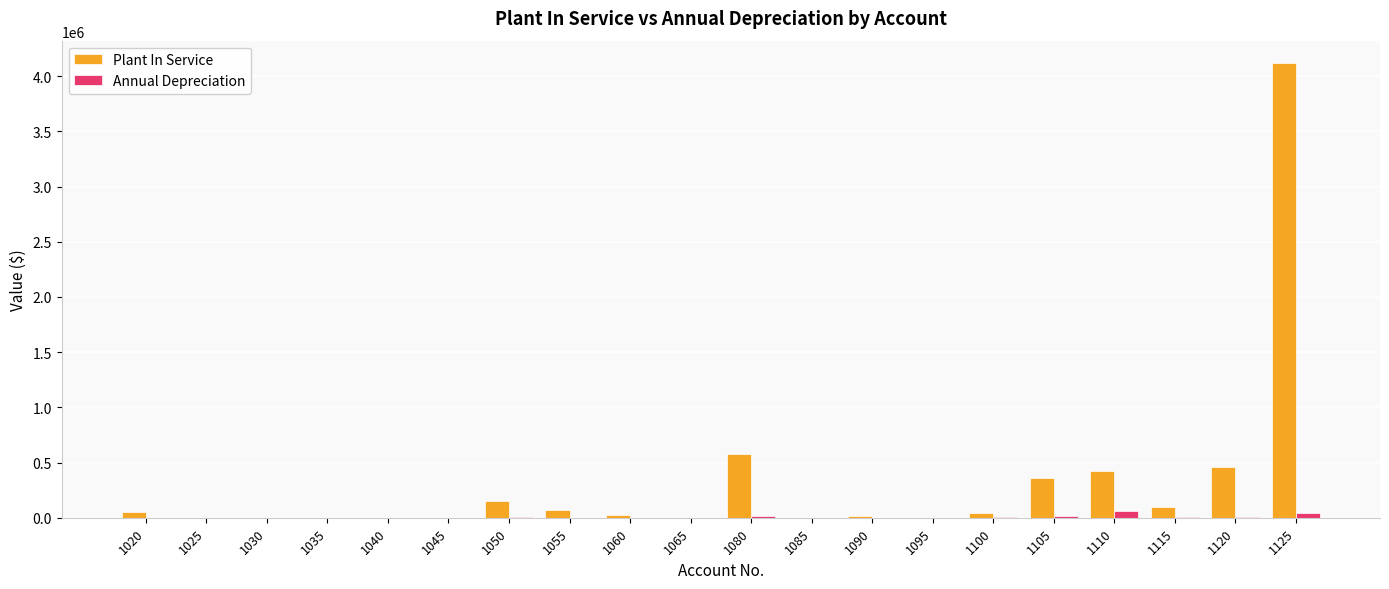

What is the average value of the Plant In Service series?

319846